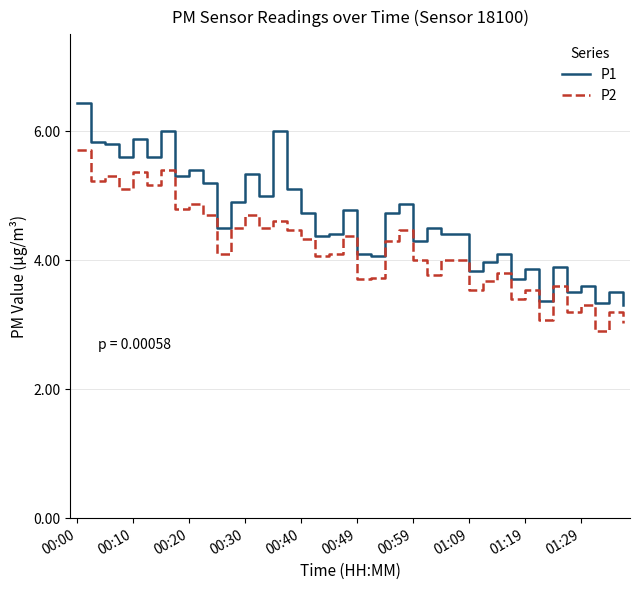

Which series has the widest spread of values?

P1